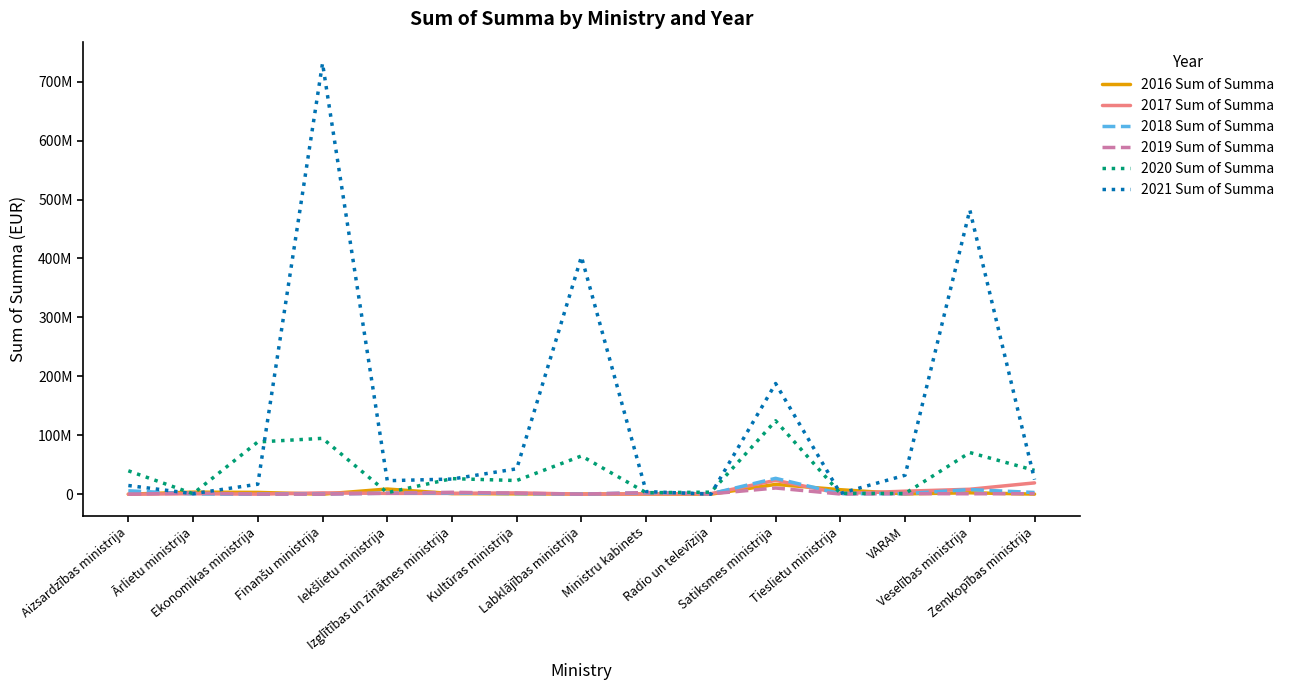

What position from the left is Veselības ministrija?

14